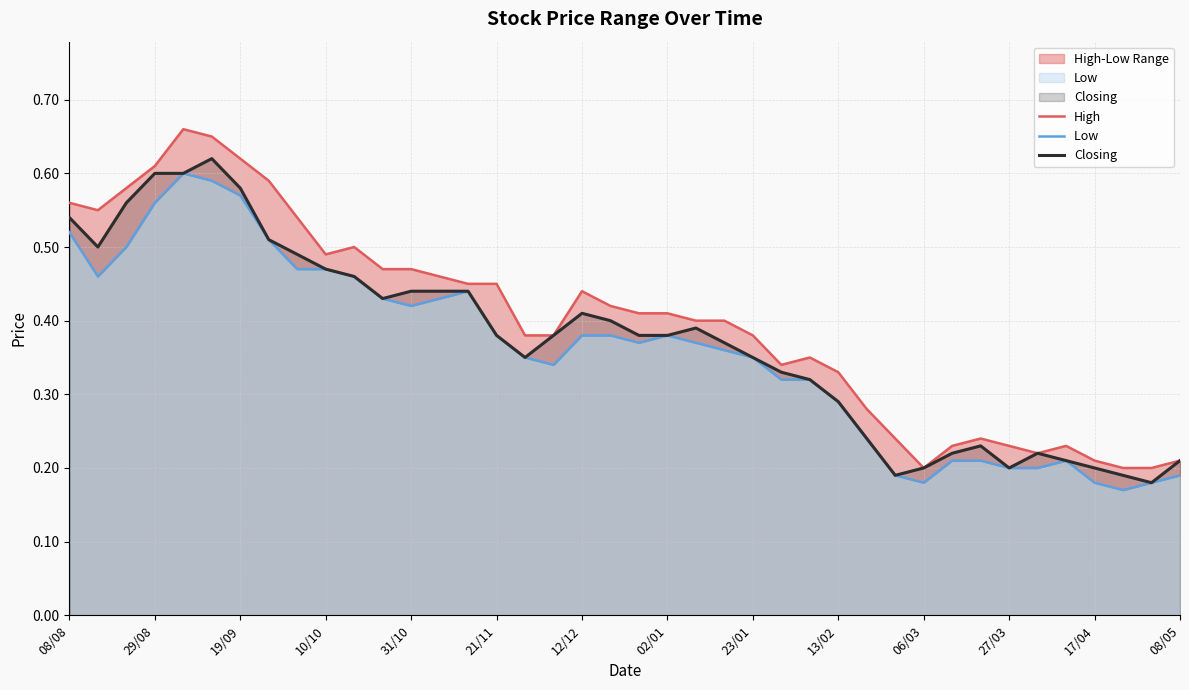

The value of Closing at 08/05 is 0.3. True or false?

False